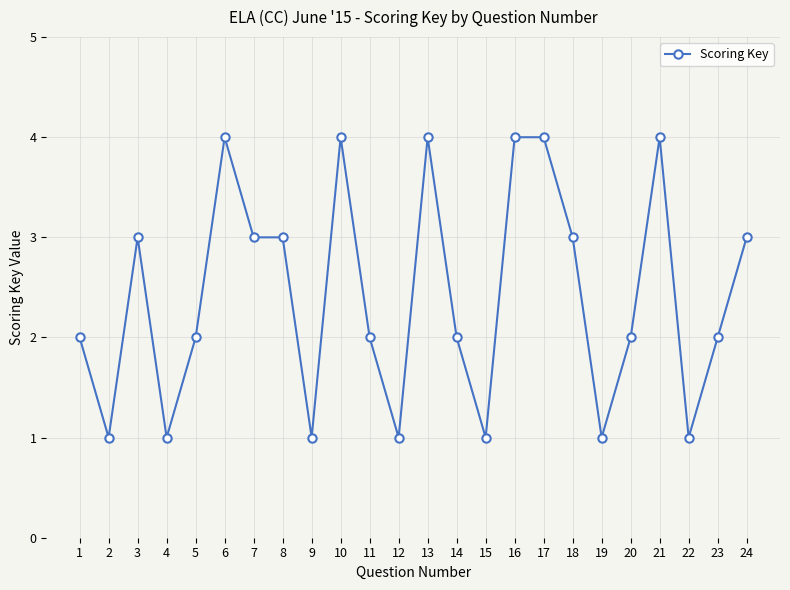

The value at 14 is 2. True or false?

True